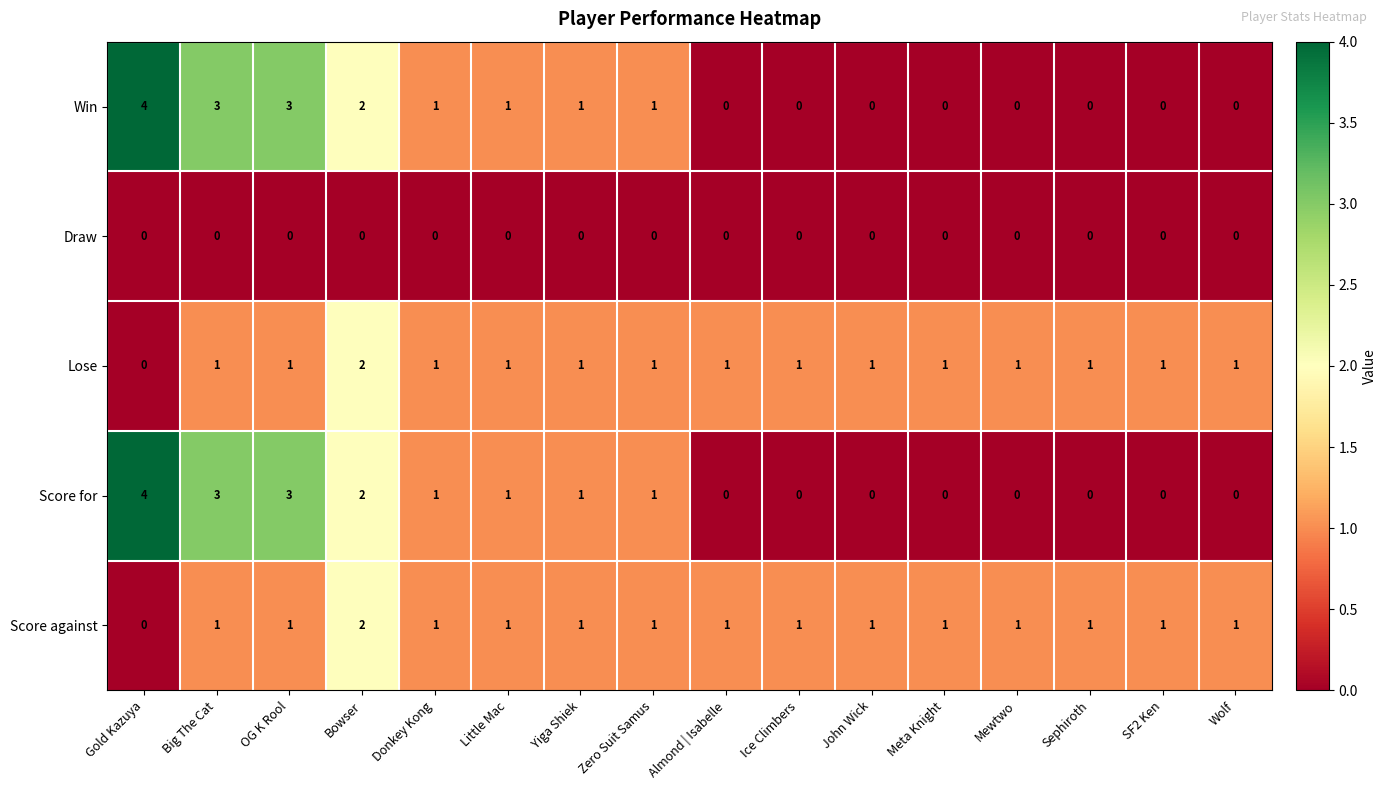

Is the value of Score for at Gold Kazuya greater than the value of Lose at Almond | Isabelle?

Yes